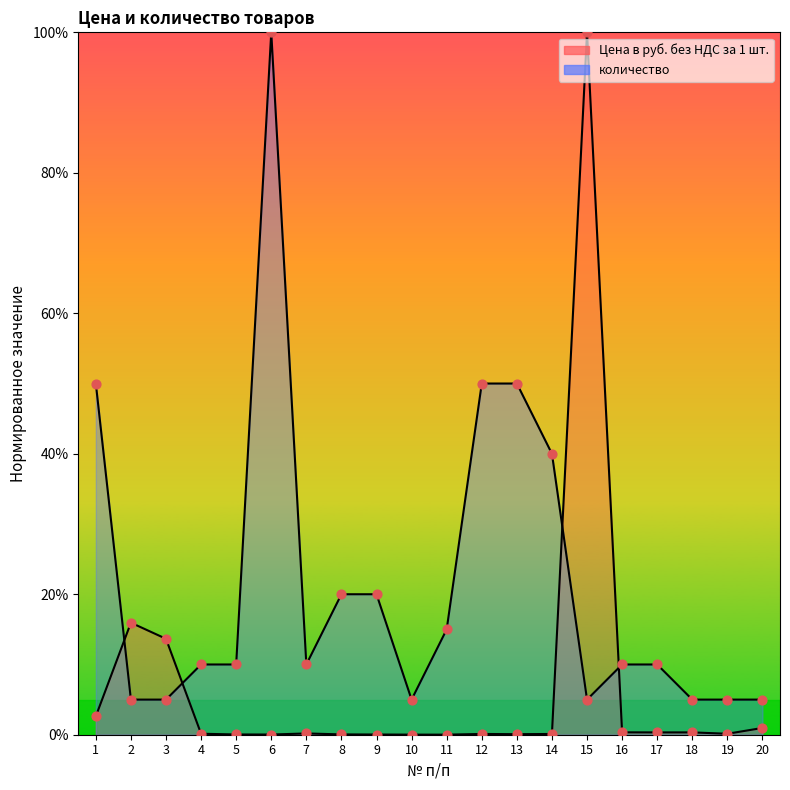

What are all the series names shown in the legend?

Цена в руб. без НДС за 1 шт., количество